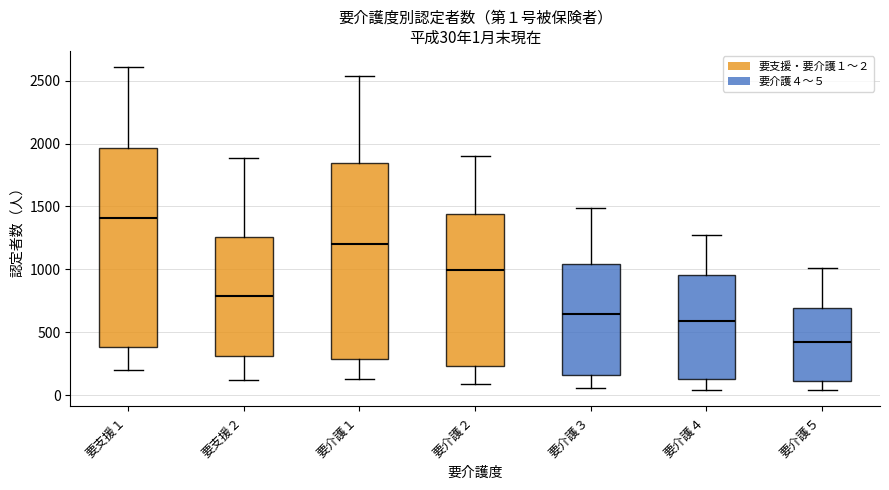

Which box's median line is the lowest?

要介護５